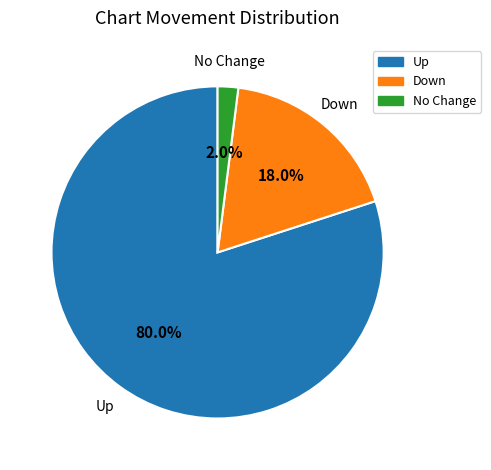

Is there a majority slice in this chart?

Yes